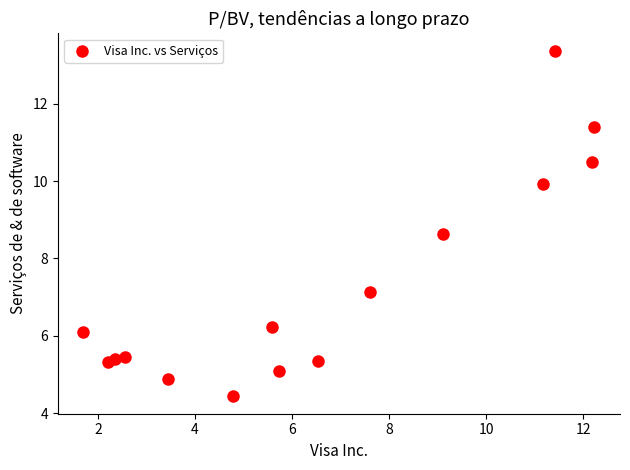

What is the range of X values (max minus min)?

10.5